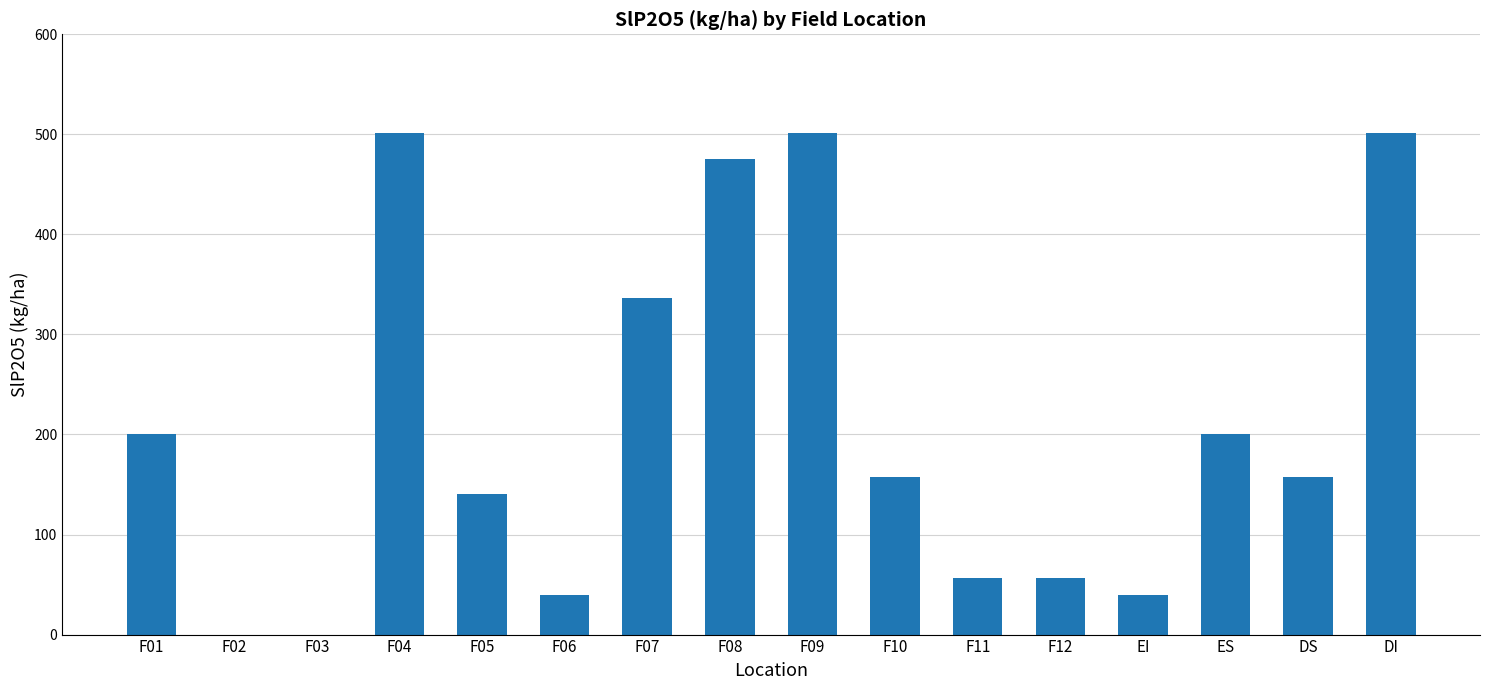

Is it true that the value at ES is 75.2?

False